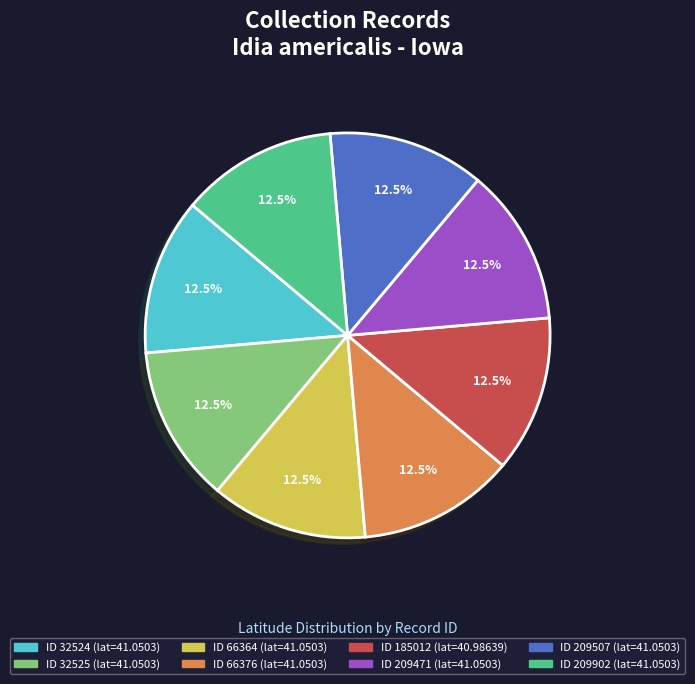

Is there a majority slice in this chart?

No